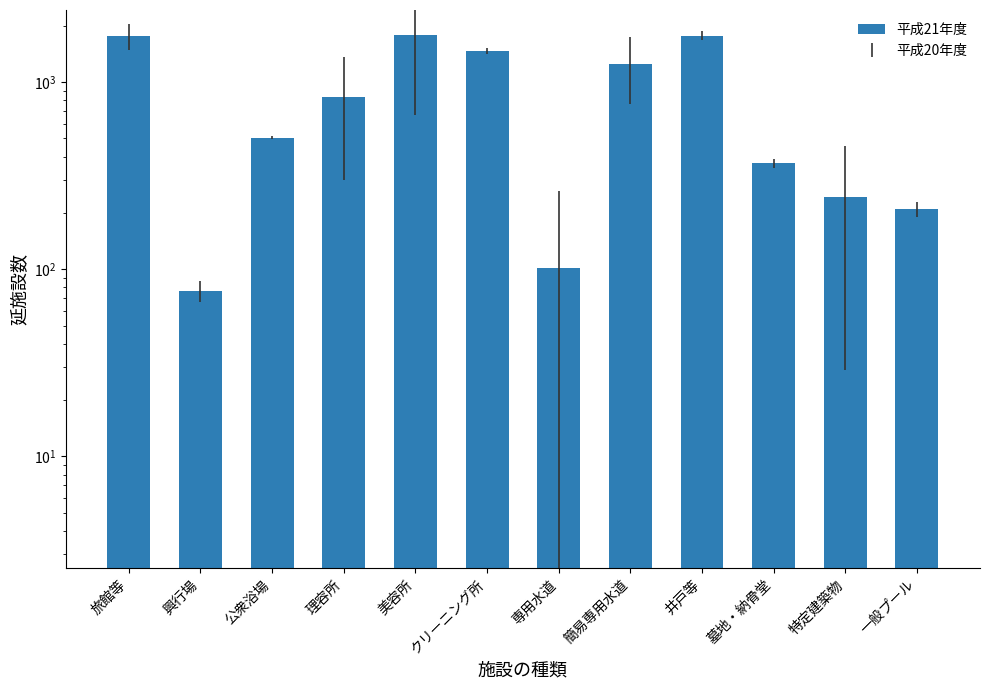

Where does the data first go above 831?

旅館等